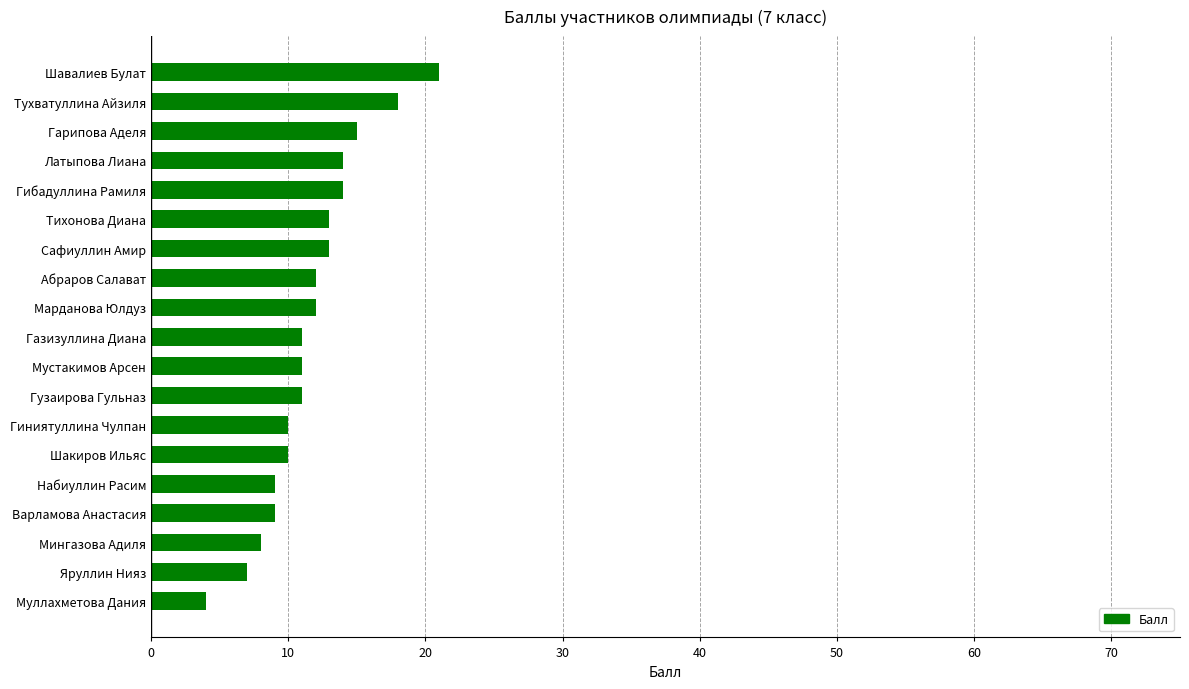

What value does the data have at Сафиуллин Амир, to the nearest 5?

15